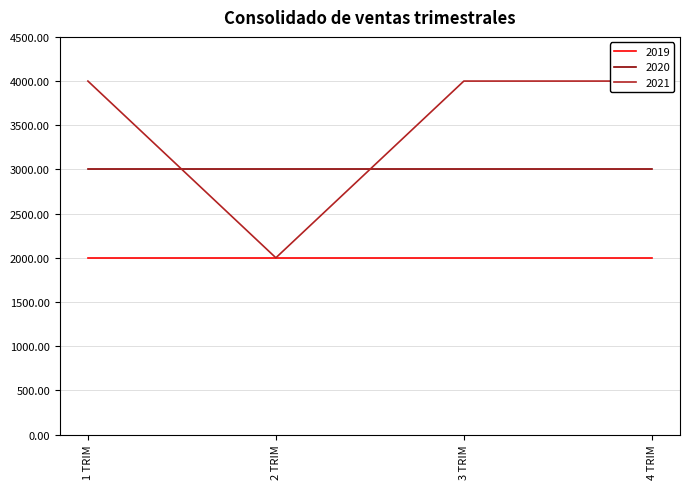

Which category has the lowest value across all series?

1 TRIM